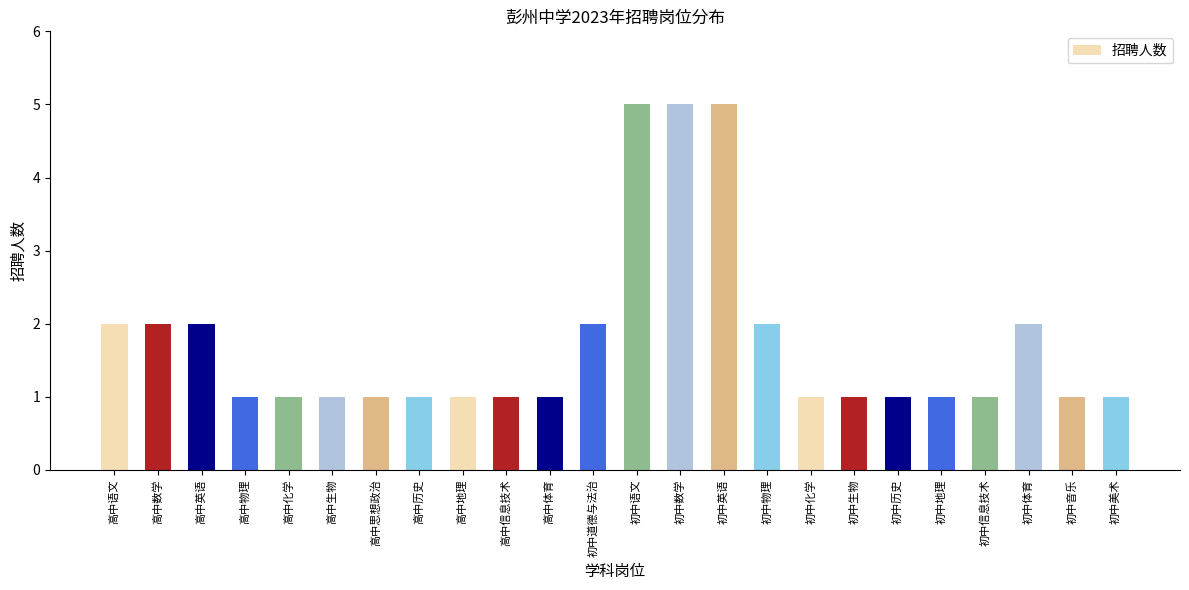

Is it true that the value at 高中语文 is 2?

True